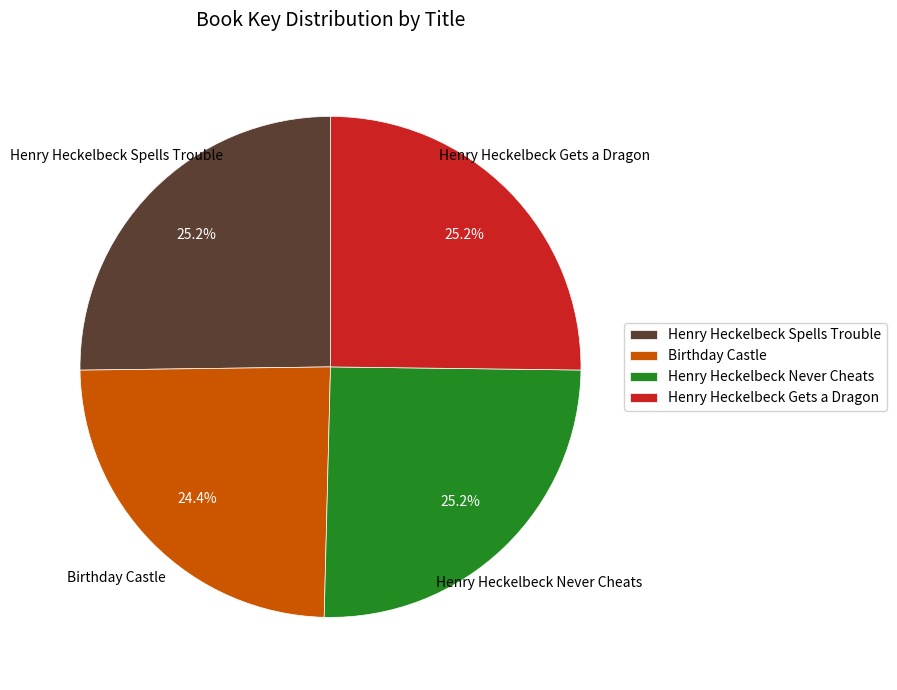

To the nearest percent, what is the difference between the largest and smallest slice percentages?

1%